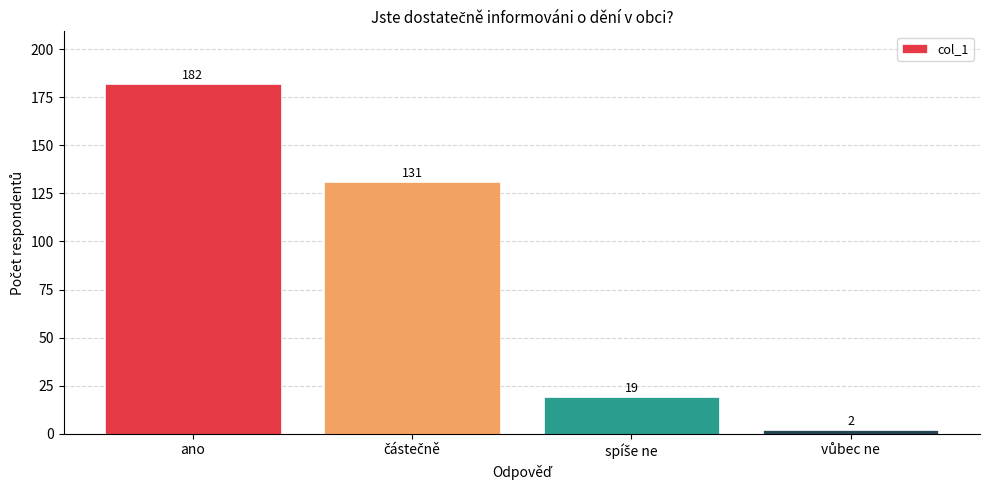

What is the value of the 1st bar from the left?

182